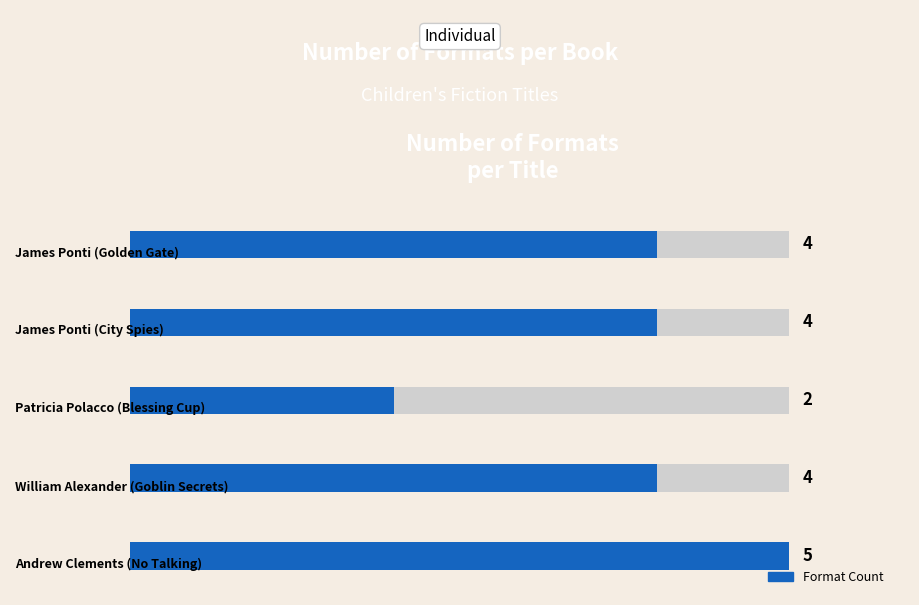

What is the sum of all values?

19